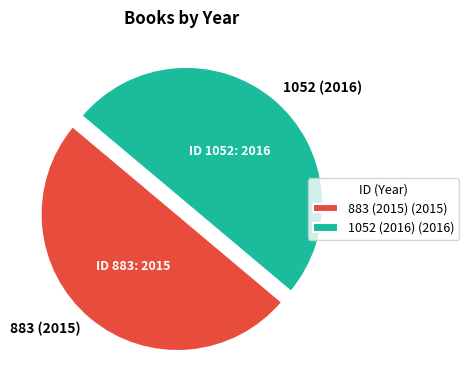

Approximately how many times larger is the value at 1052 (2016) compared to 883 (2015)?

1.0